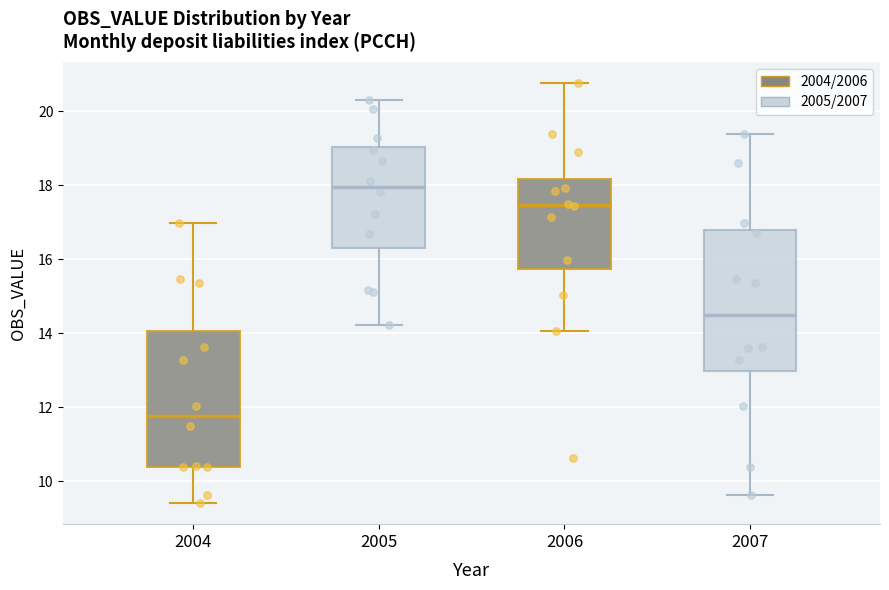

Reading left to right, read every box against the y-axis: the position of its median line, the range the box covers, and the ends of its whiskers. The values are not printed on the chart, so give them approximately, as read against the axis.

2004: median 11.8, box 10.4 to 14.0, whiskers 9.4 to 17.0
2005: median 18.0, box 16.2 to 19.0, whiskers 14.2 to 20.4
2006: median 17.4, box 15.8 to 18.2, whiskers 14.0 to 20.8
2007: median 14.4, box 13.0 to 16.8, whiskers 9.6 to 19.4